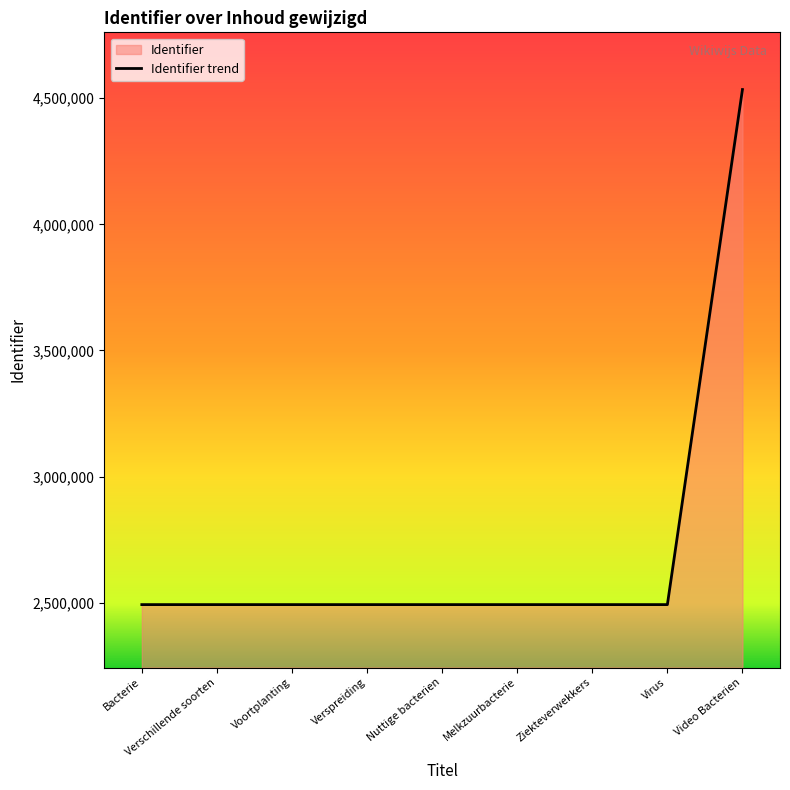

What is the sum of the values at Melkzuurbacterie and Virus?

4985354